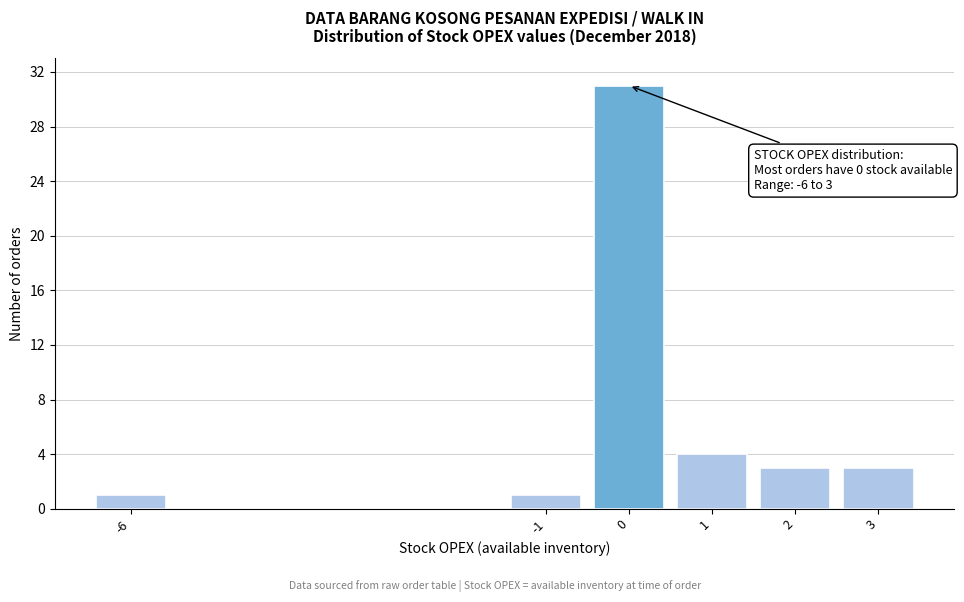

Reading right to left, what are all the values shown in this chart?

3=3	2=3	1=4	0=31	-1=1	-6=1